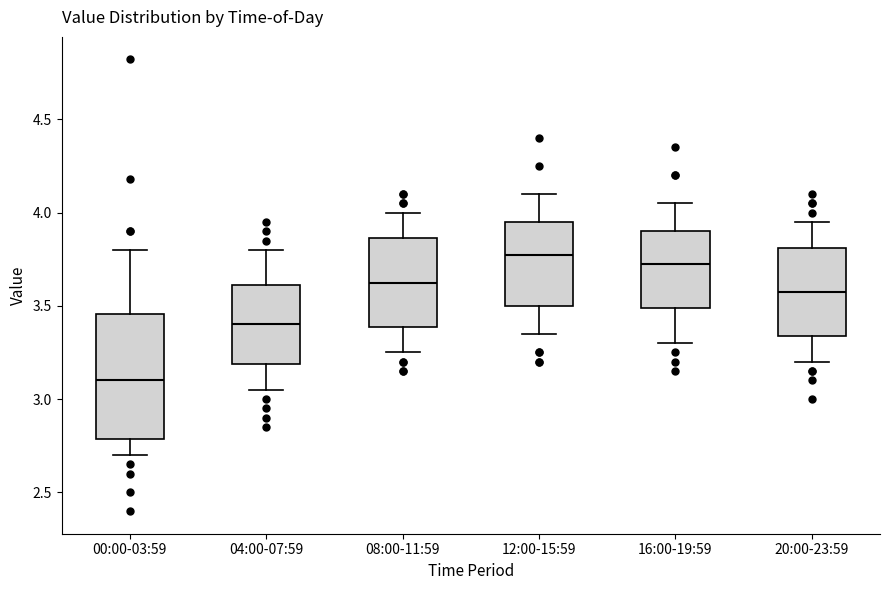

Which box is the tallest, from its lower edge to its upper edge?

00:00-03:59